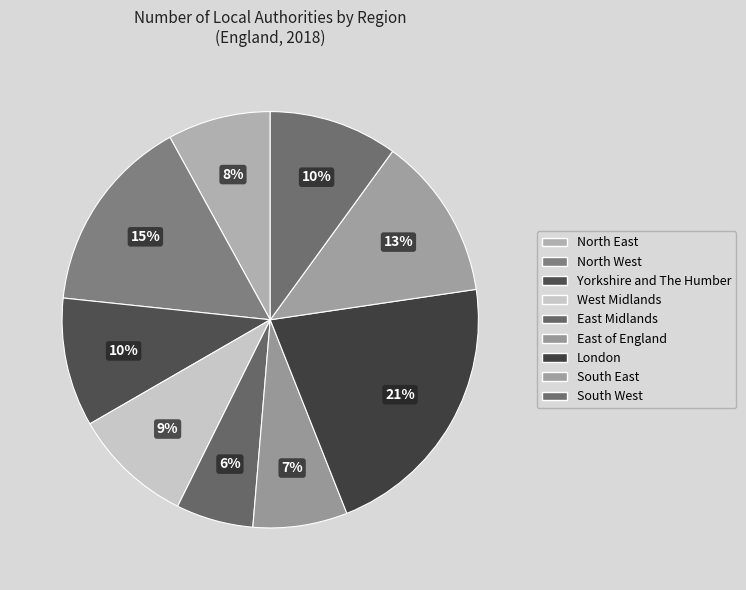

Which slice is the largest?

London